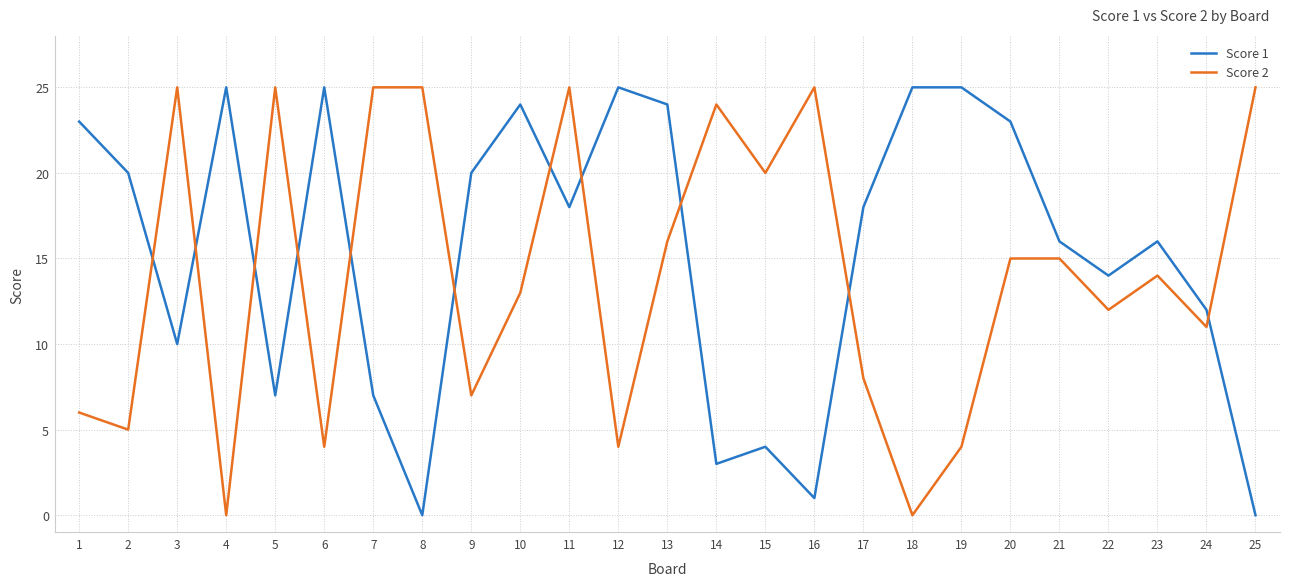

What are all the series names shown in the legend?

Score 1, Score 2